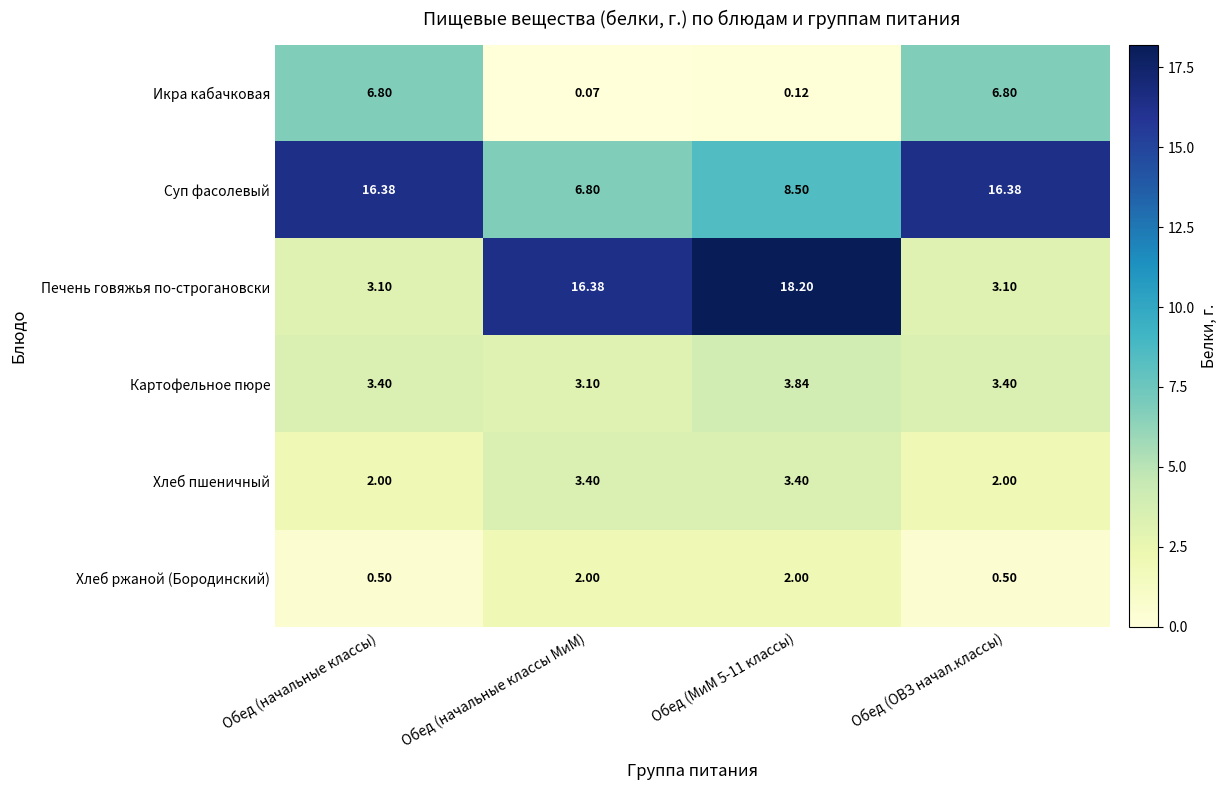

Which category has the lowest value across all series?

Обед (начальные классы МиМ)